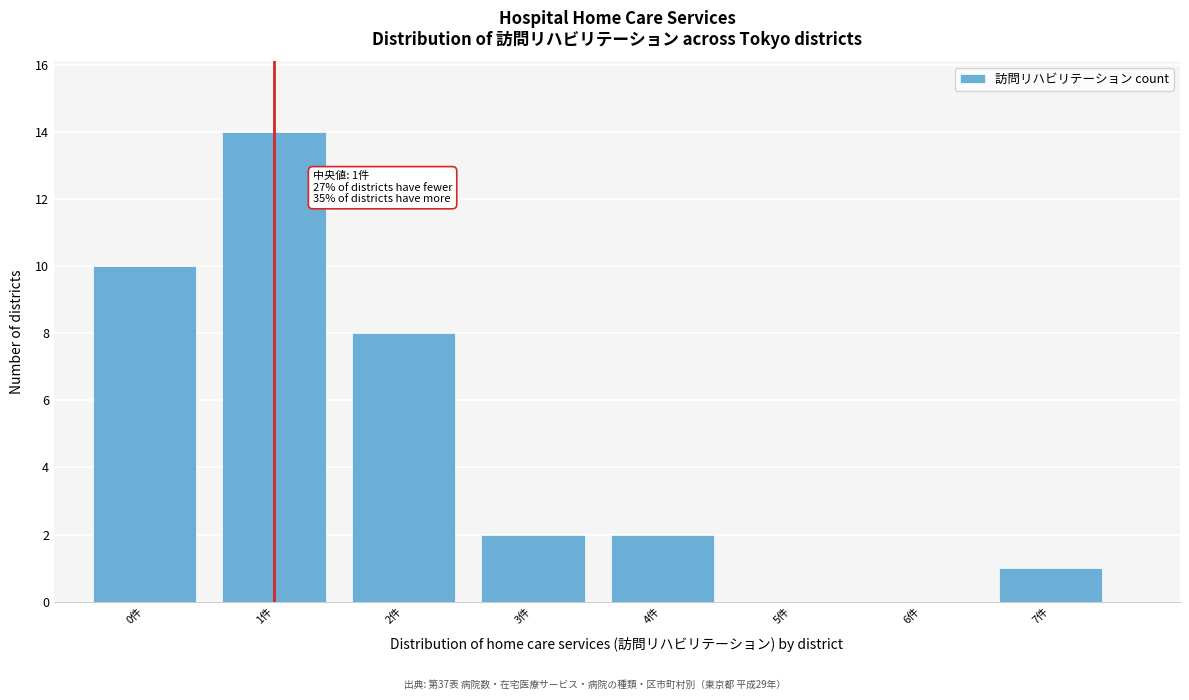

Reading right to left, extract all data points from this chart.

7件=1	6件=0	5件=0	4件=2	3件=2	2件=8	1件=14	0件=10